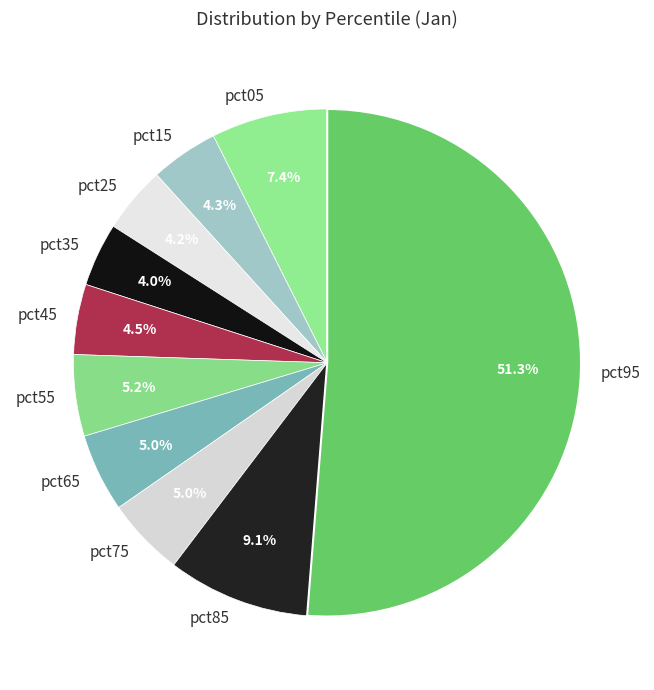

Combined, what portion of the pie is pct25 and pct95?

55.5%